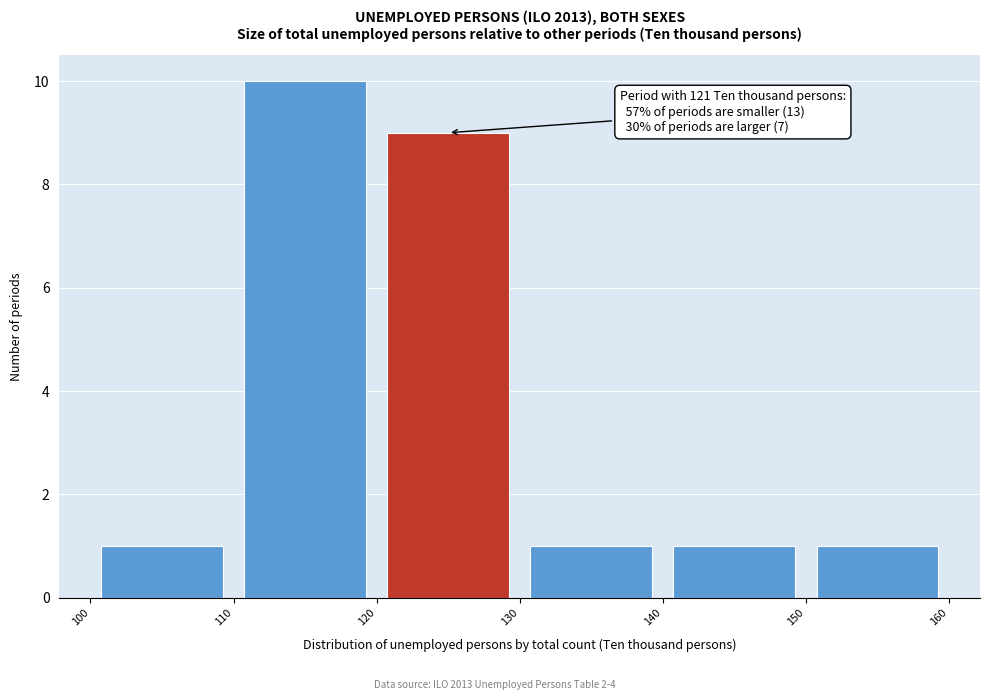

Over which range of the x-axis is the bar tallest?

110 to 120